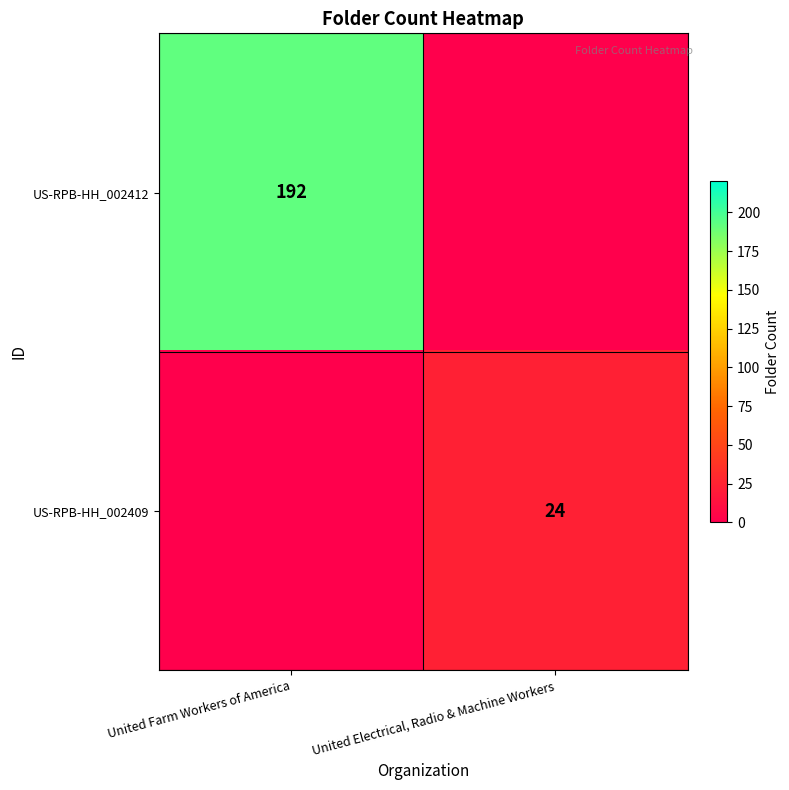

The value of US-RPB-HH_002412 at United Farm Workers of America is 192. True or false?

True